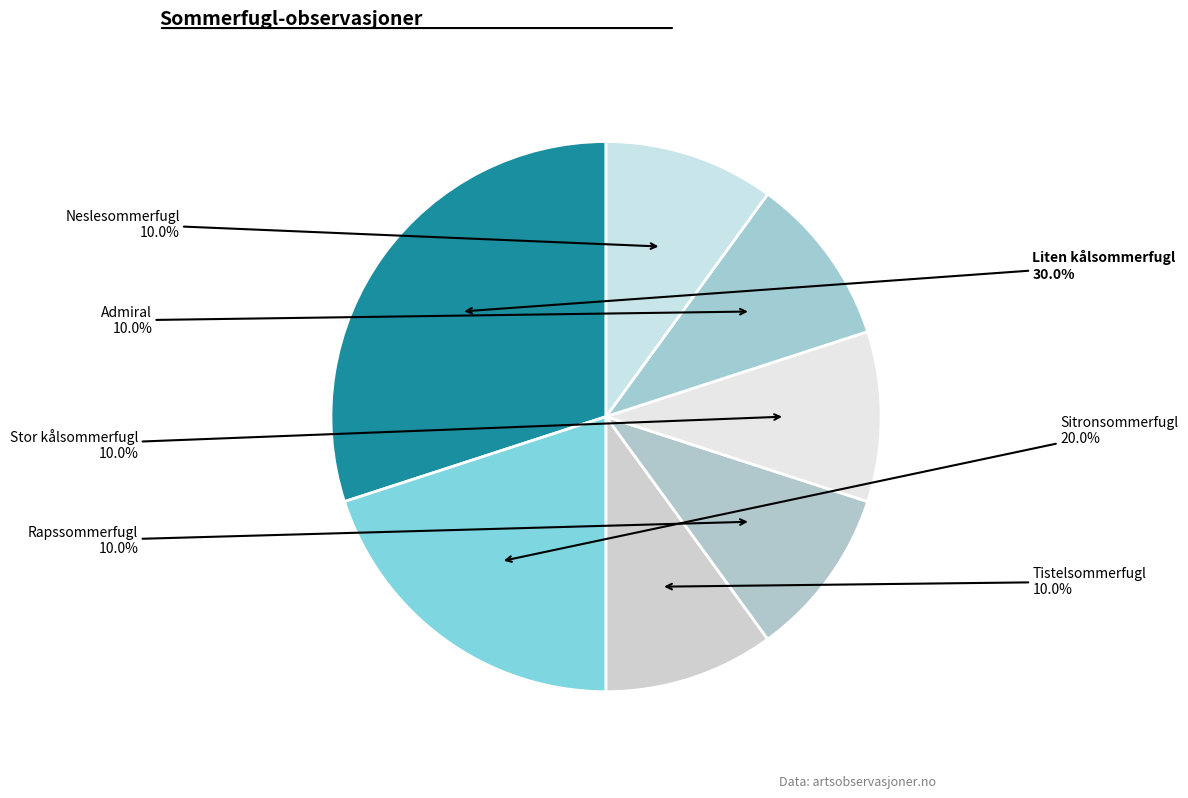

True or false: Rapssommerfugl accounts for 1% of the total.

False